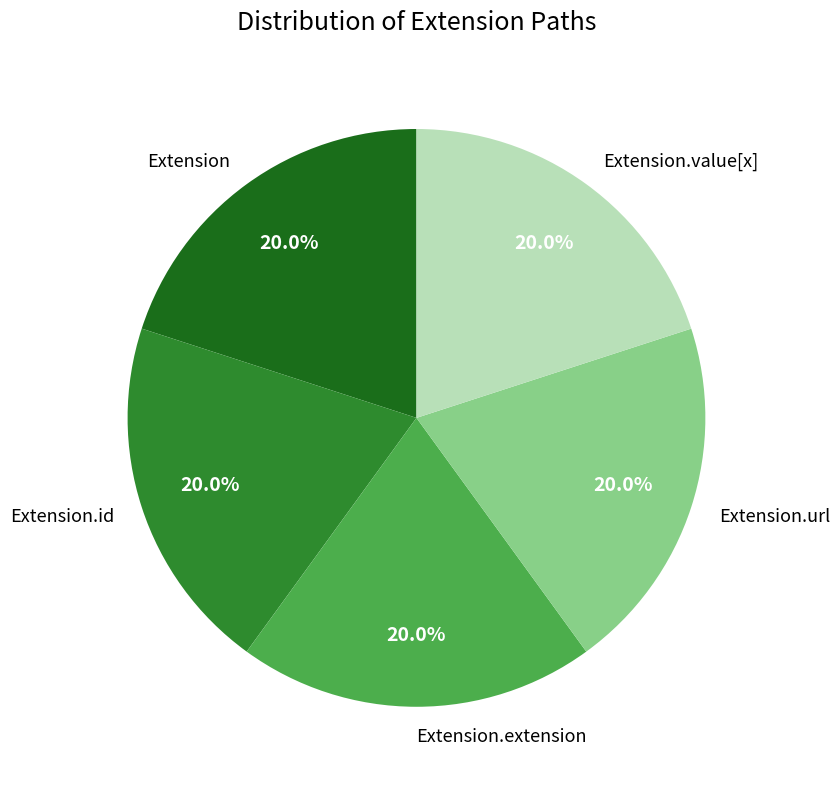

How much of the chart is everything except Extension.url?

80.0%